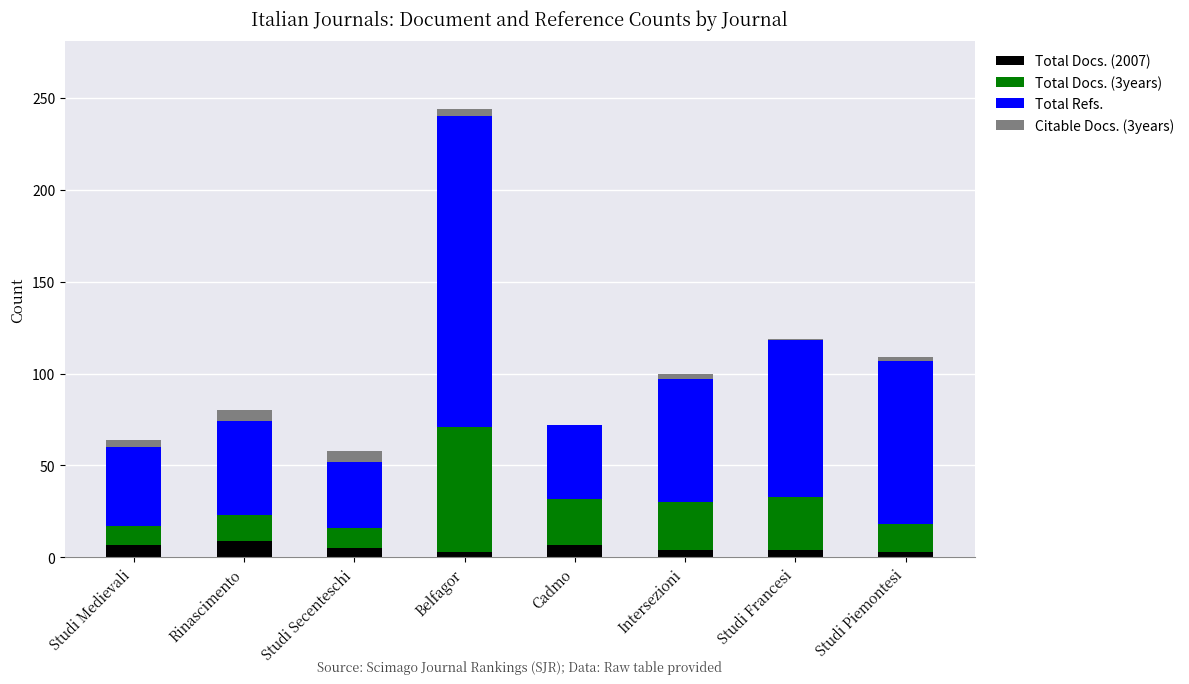

At which category is the sum across all series the highest?

Belfagor